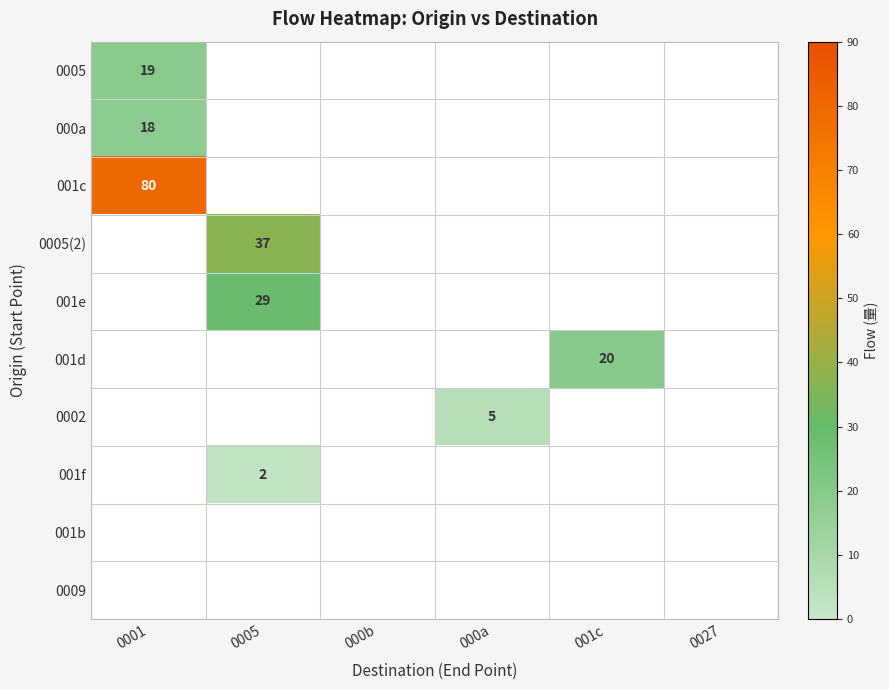

The 000a series shows 8.2 at 0001. True or false?

False